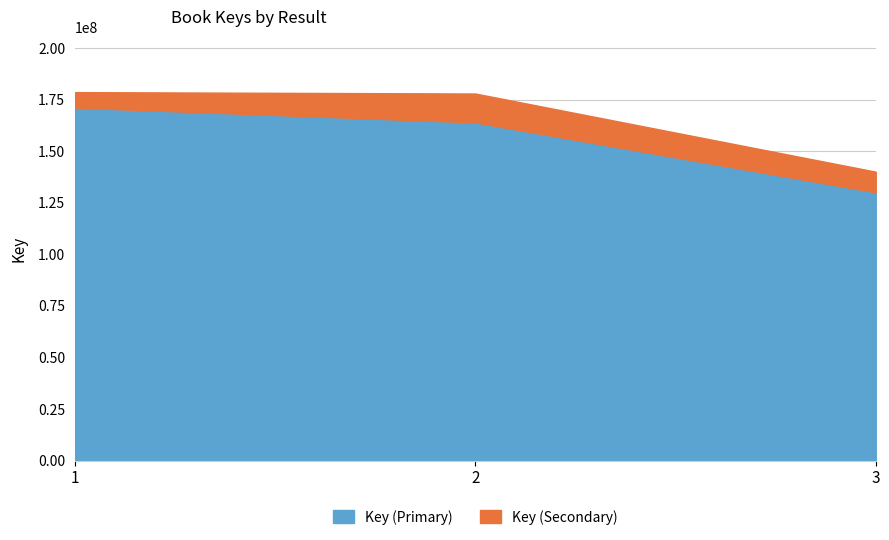

How many data points are less than 163944542?

1